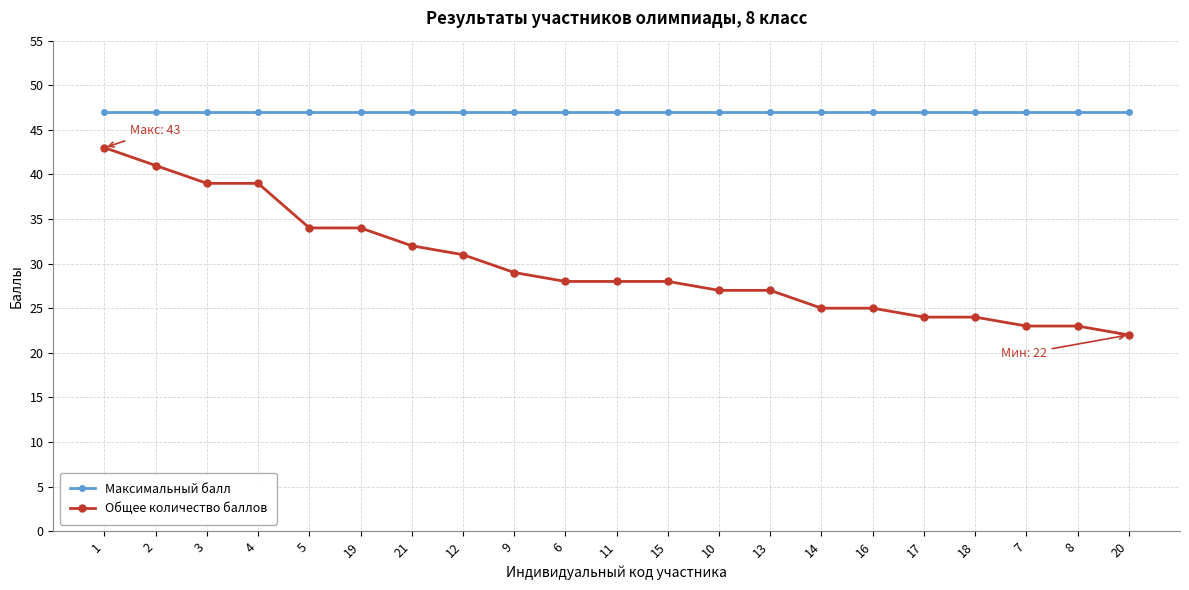

What is the smallest value displayed?

22